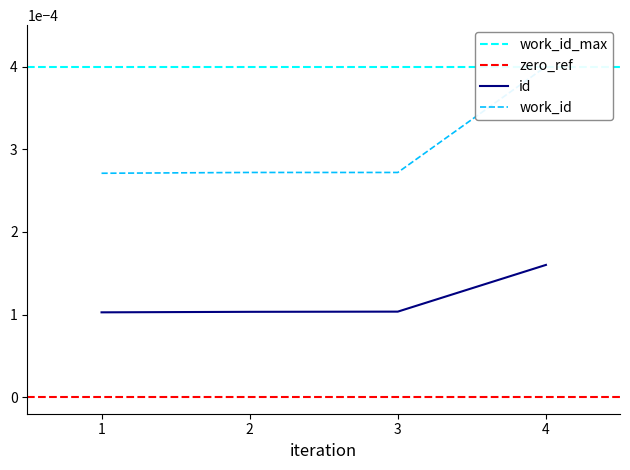

How many lines are shown in the chart?

2